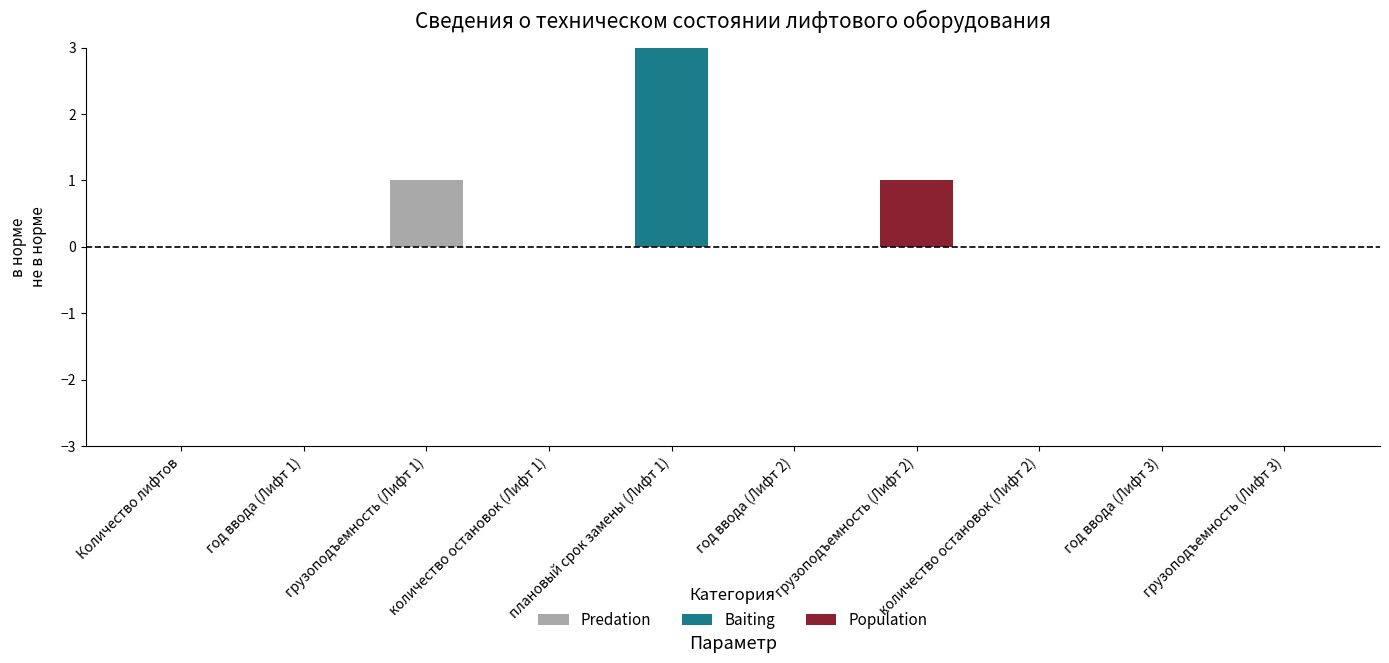

Which series changed the most between год ввода (Лифт 3) and грузоподъемность (Лифт 3)?

Predation